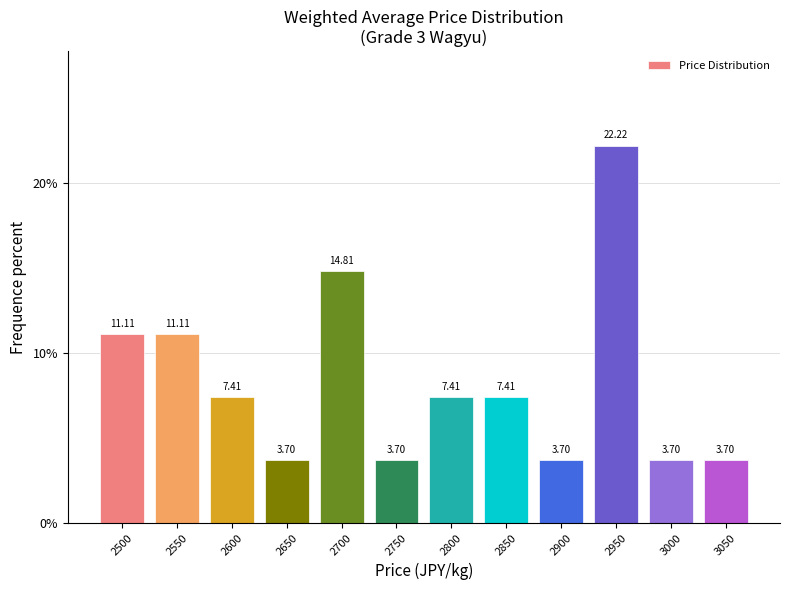

What is the change in value from 2900 to 2950?

+18.5